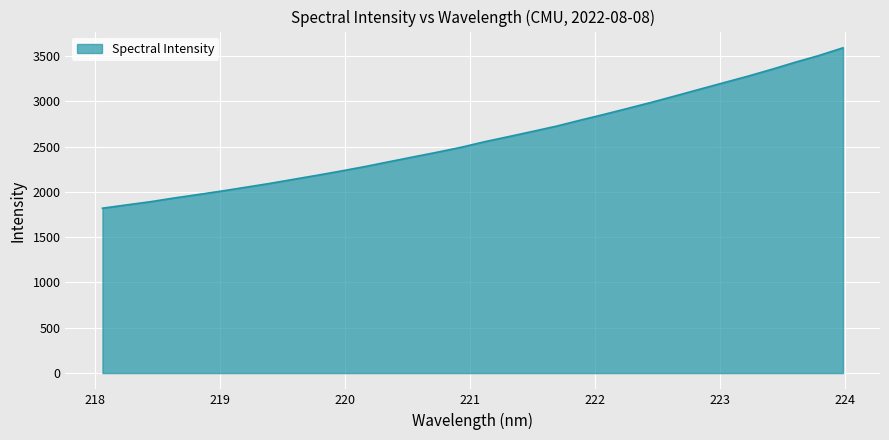

True or false: there are more than 0 points higher than both neighbors.

False